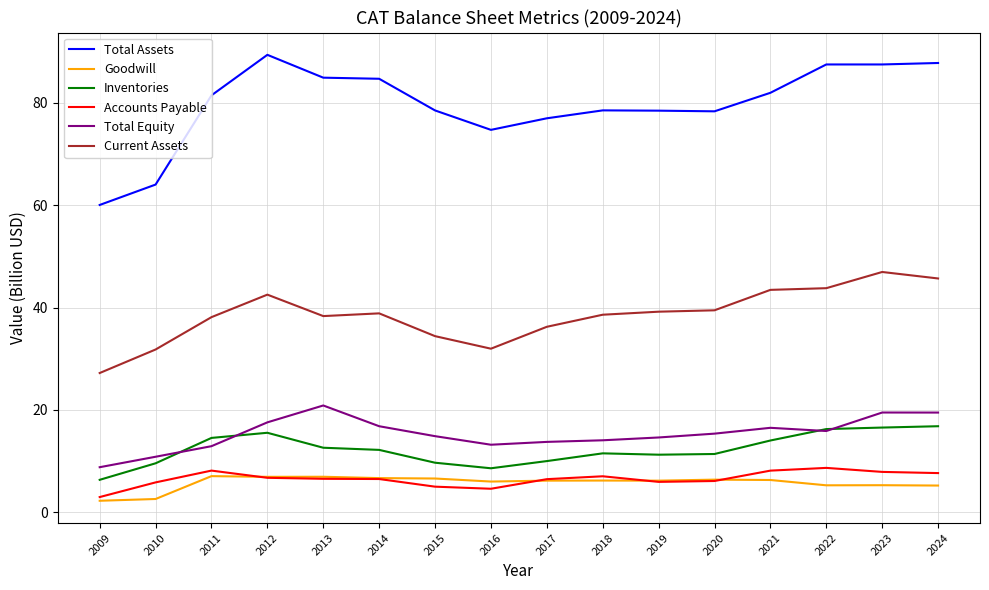

Which series has the largest total across all categories?

Total Assets